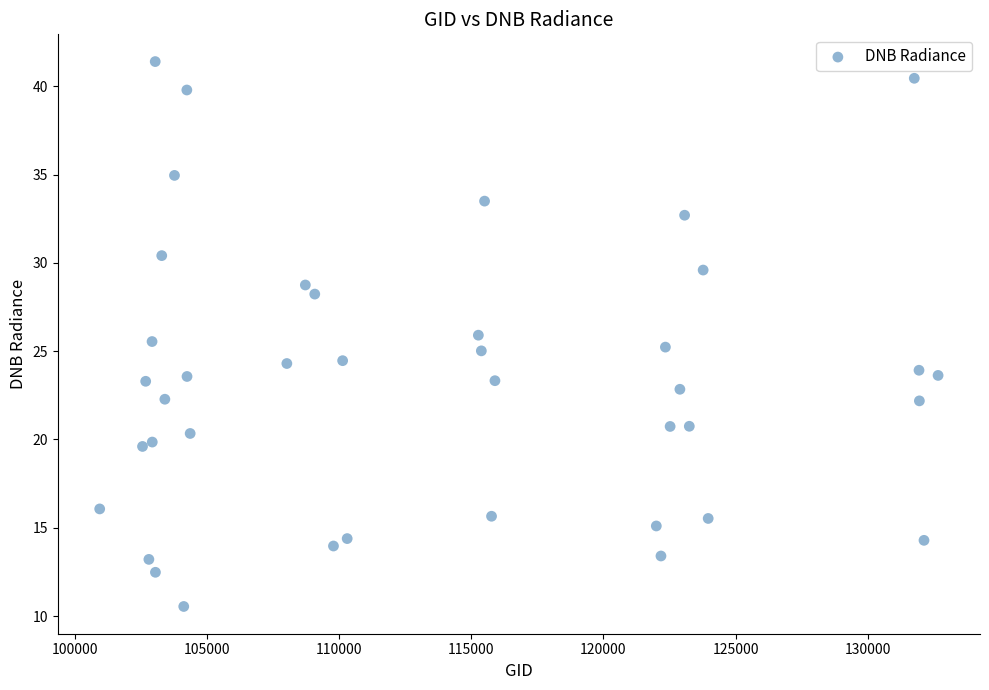

What is the range of Y values (max minus min)?

30.9